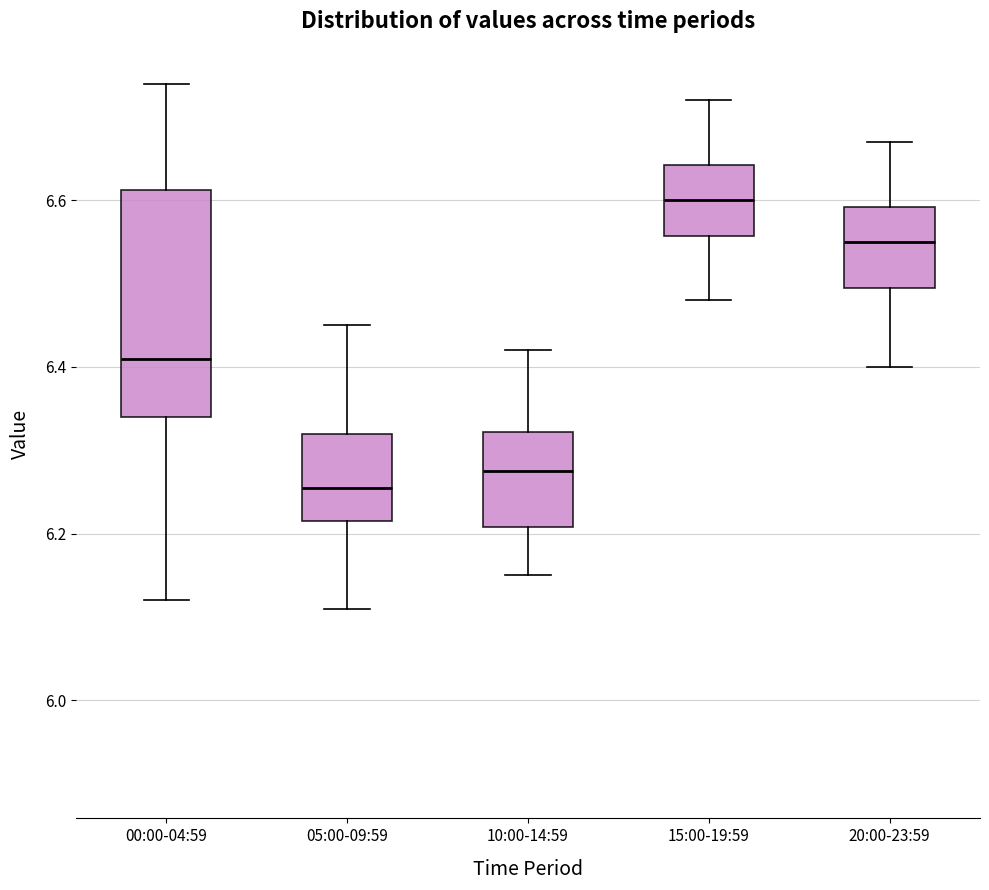

Which box's median line is the highest?

15:00-19:59